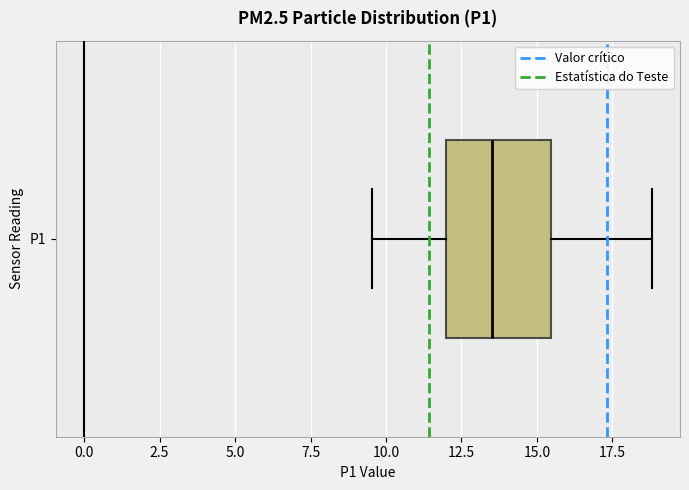

Transcribe this box plot: give where the median line is, the range the box spans, and where the two whiskers end, as read against the x-axis. The values are not printed on the chart, so give them approximately, as read against the axis.

median 13.5, box 12.0 to 15.5, whiskers 9.5 to 19.0